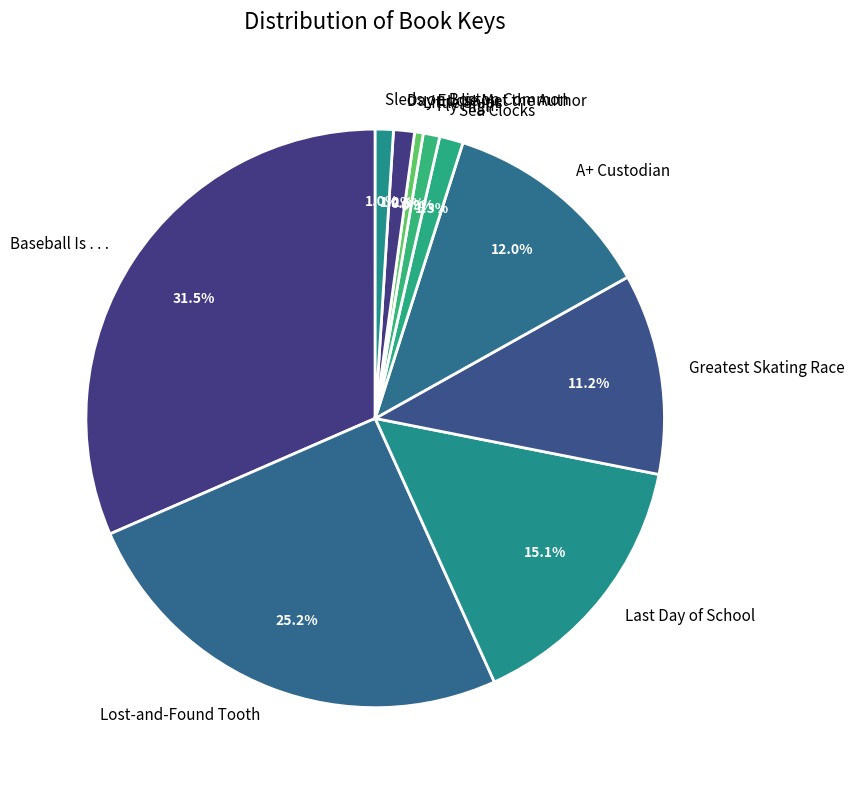

What percentage is NOT represented by Baseball Is . . .?

68.5%